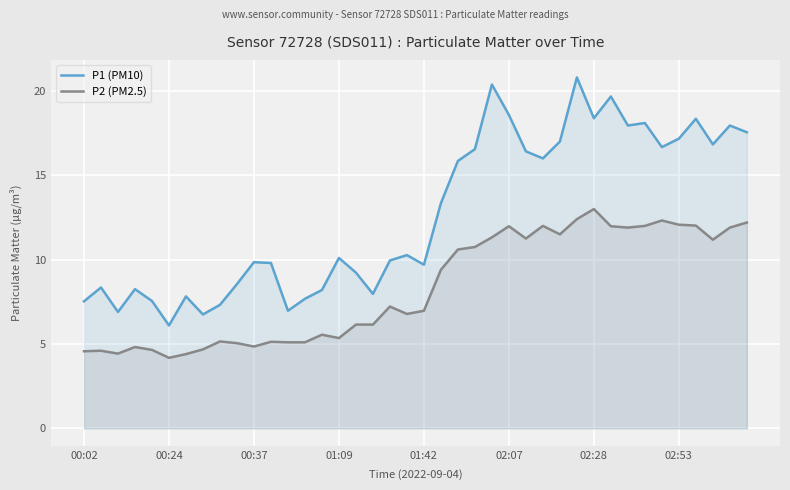

True or false: P1 (PM10) and P2 (PM2.5) intersect in this chart.

False